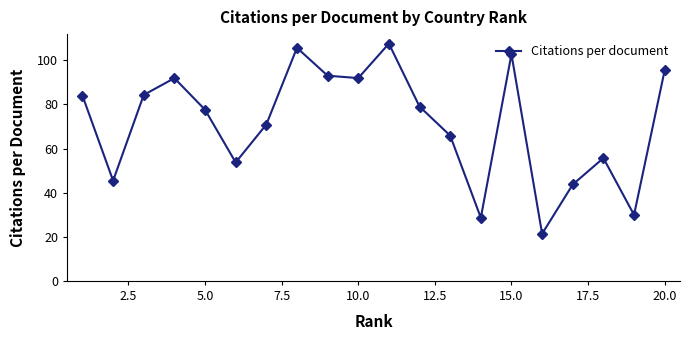

What is the minimum value shown in the chart?

21.4